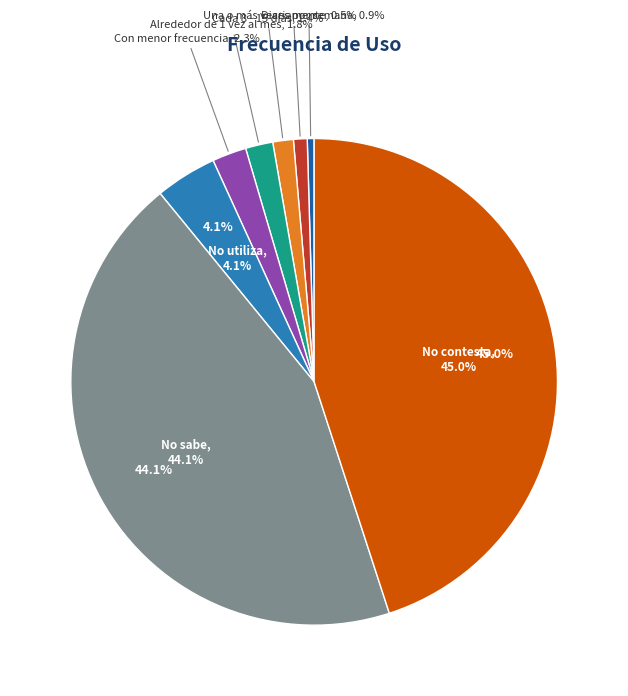

What percentage is NOT represented by No contesta?

55.0%